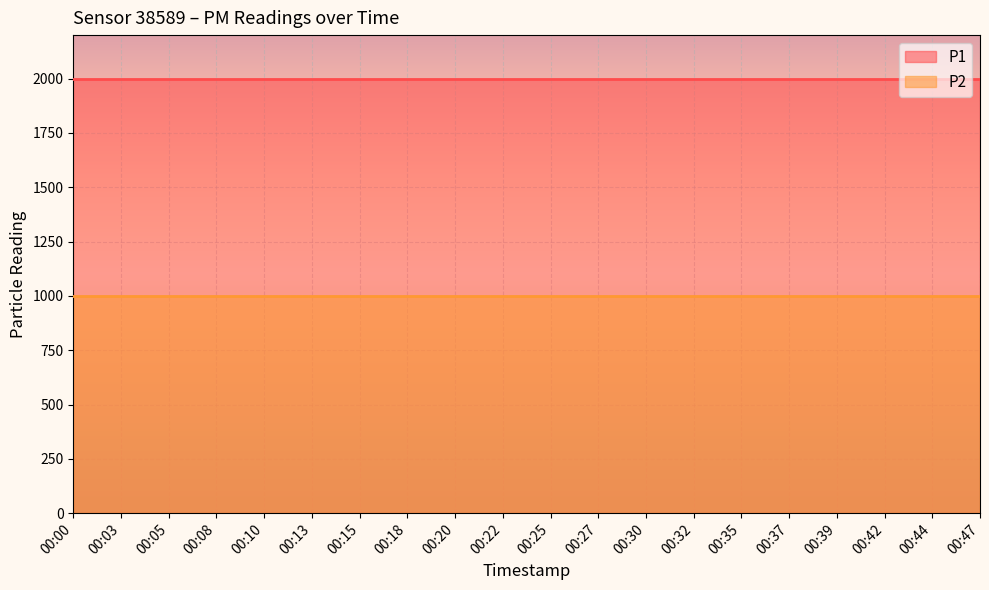

What is the total value across all series at 00:44?

2999.8